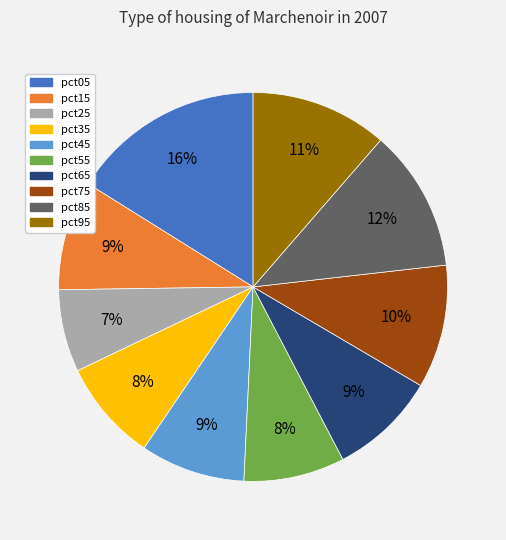

Combined, do pct45 and pct85 account for over 50%?

No